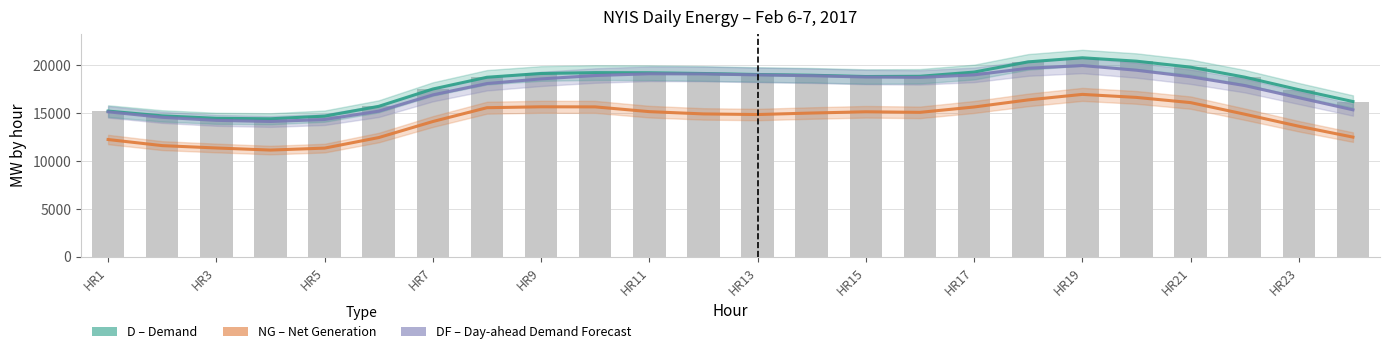

Which series has the widest spread of values?

D